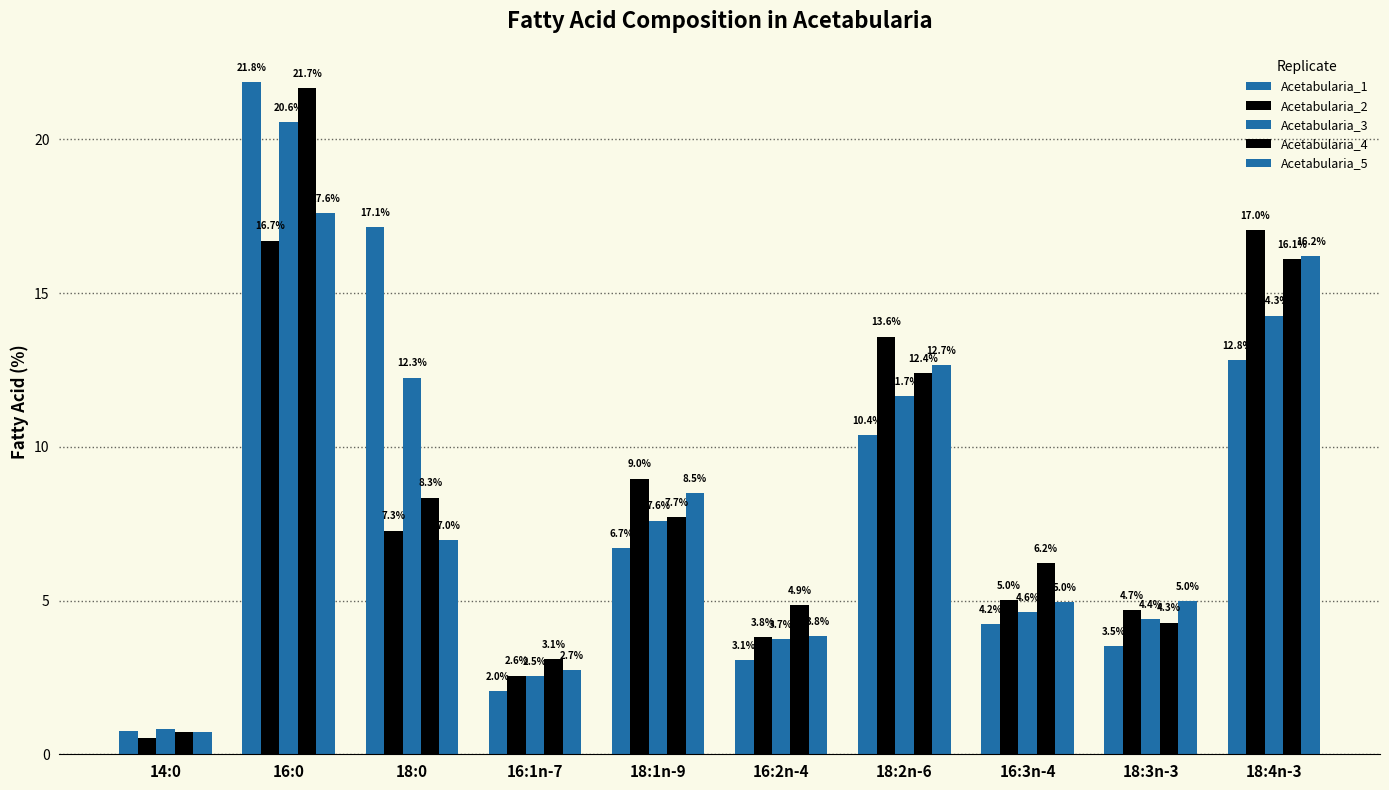

True or false: Acetabularia_3 has a value of 3.7 at 16:2n-4.

True